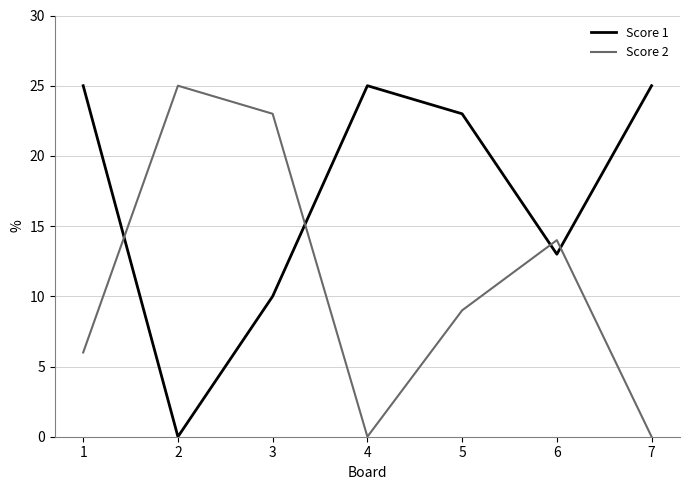

The Score 2 series shows 23 at 3. True or false?

True